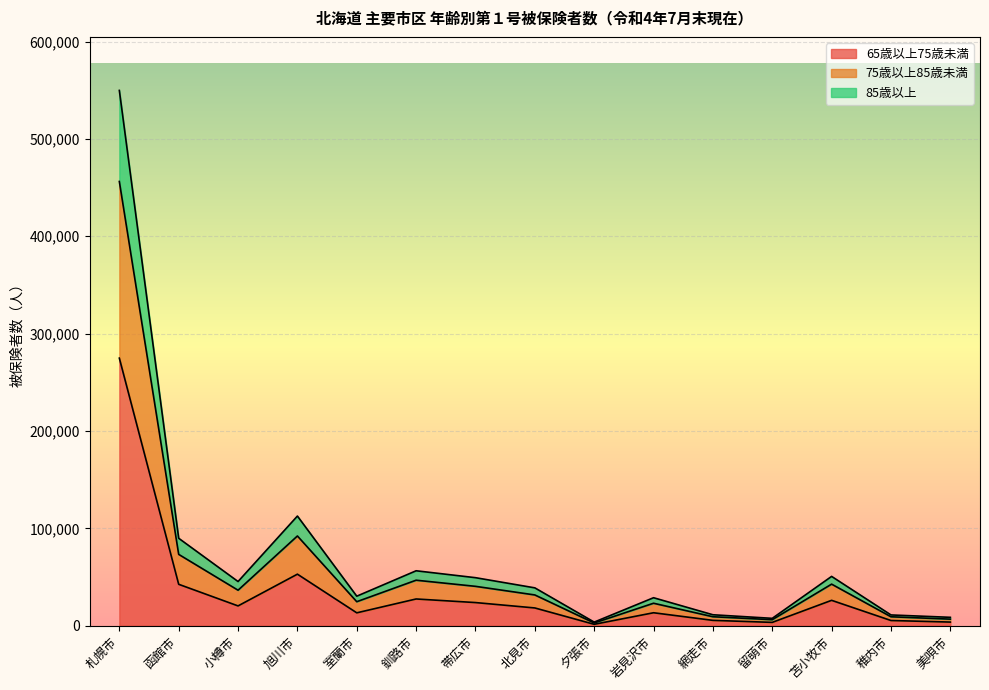

At which category is the sum across all series the highest?

札幌市